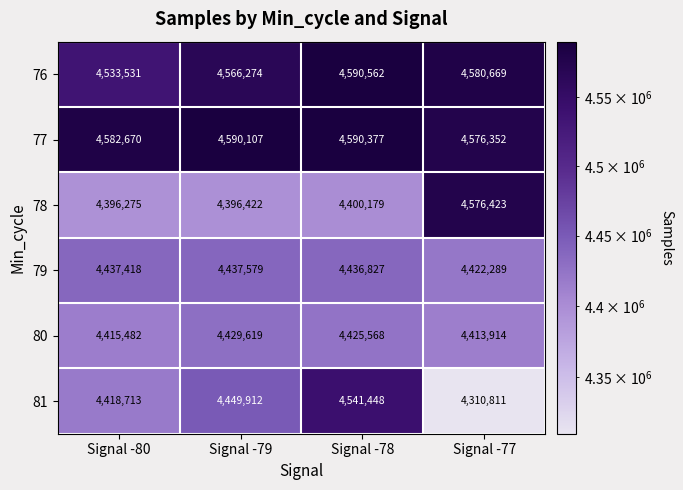

At Signal -80, list the series in order from smallest to largest.

78, 80, 81, 79, 76, 77